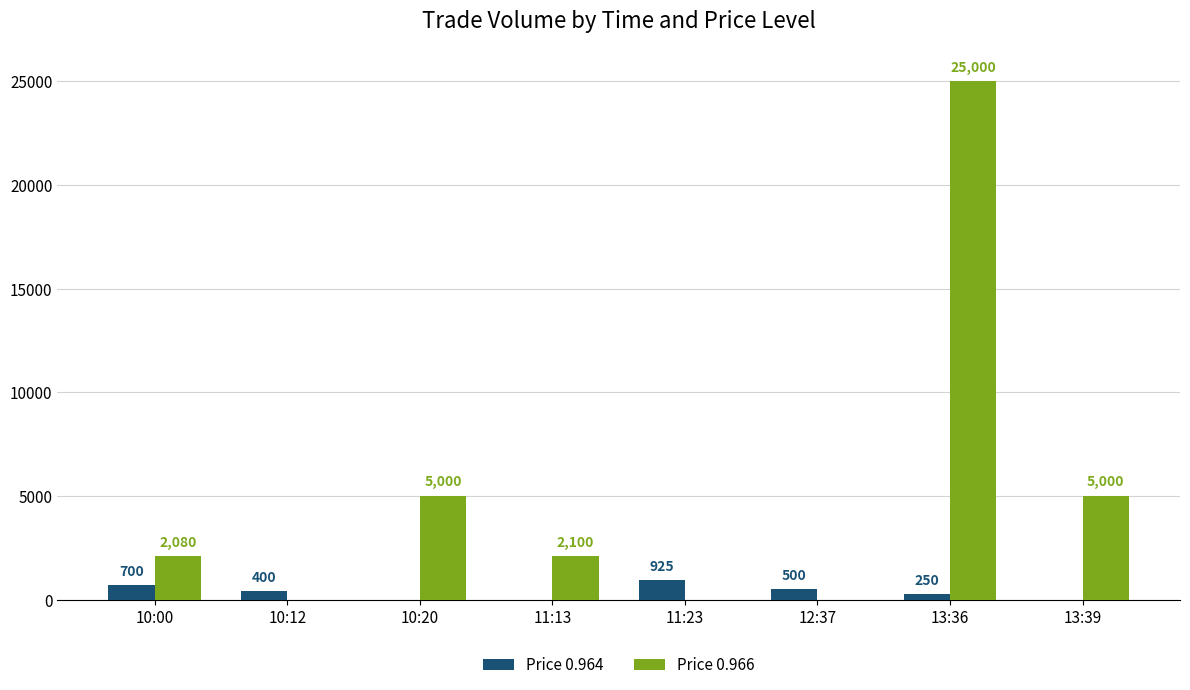

Which category has the highest value in the Price 0.964 series?

11:23